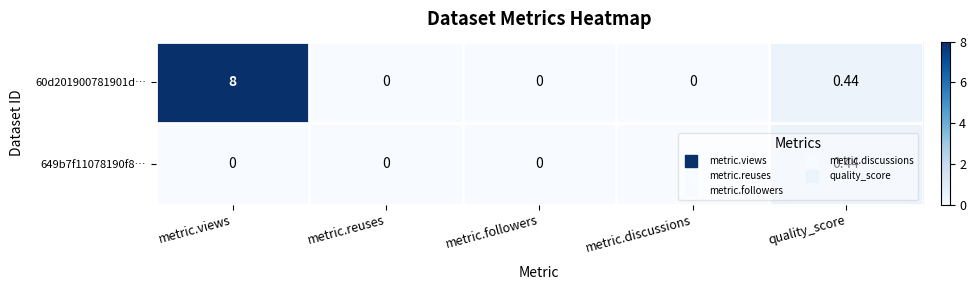

Is the value of 60d201900781901d… at quality_score greater than the value of 649b7f11078190f8… at metric.followers?

Yes